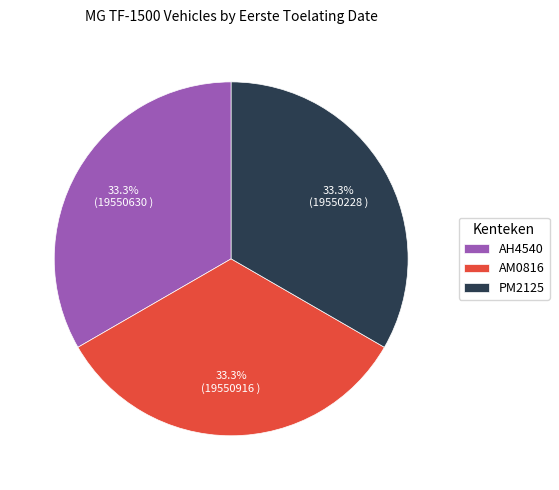

Is AH4540 the majority of the pie?

No